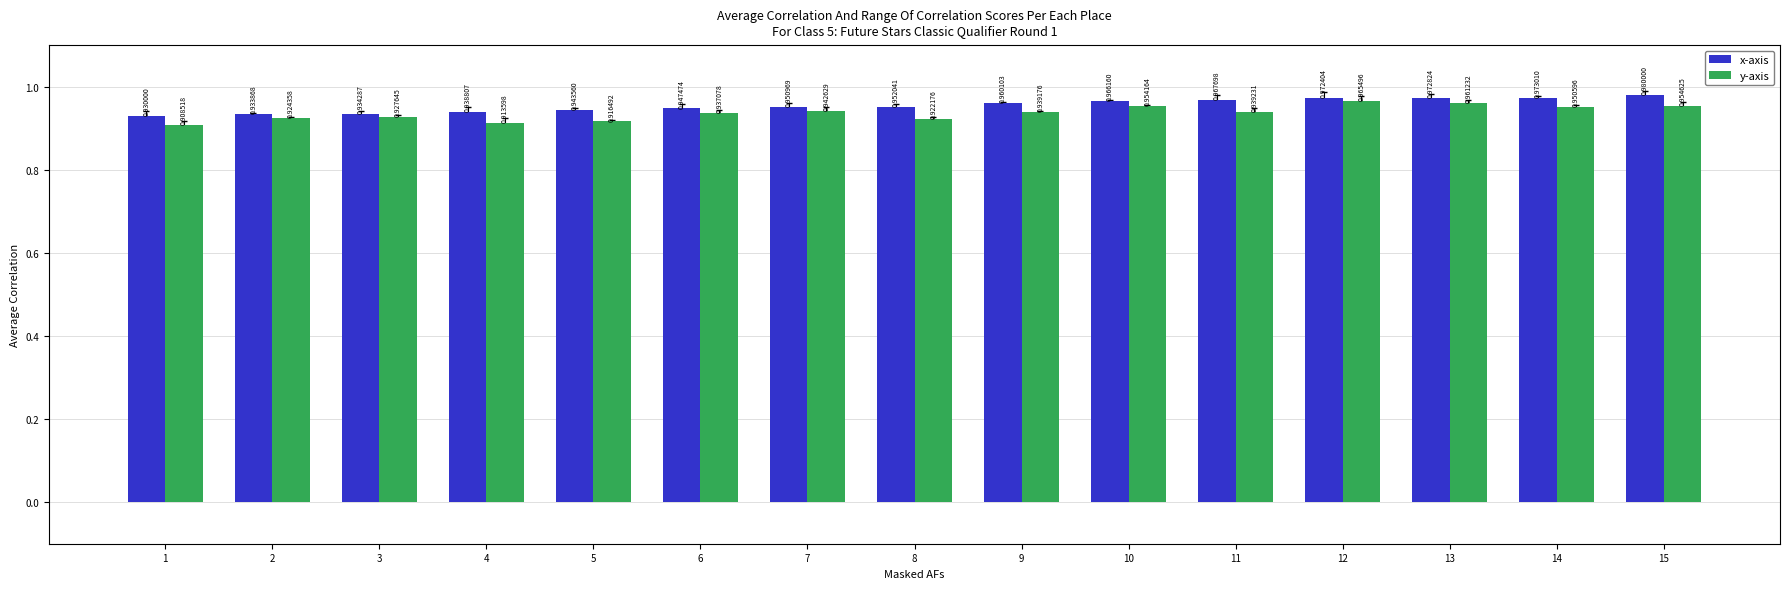

List the labels in order of x-axis value, largest first.

15, 14, 13, 12, 11, 10, 9, 8, 7, 6, 5, 4, 3, 2, 1